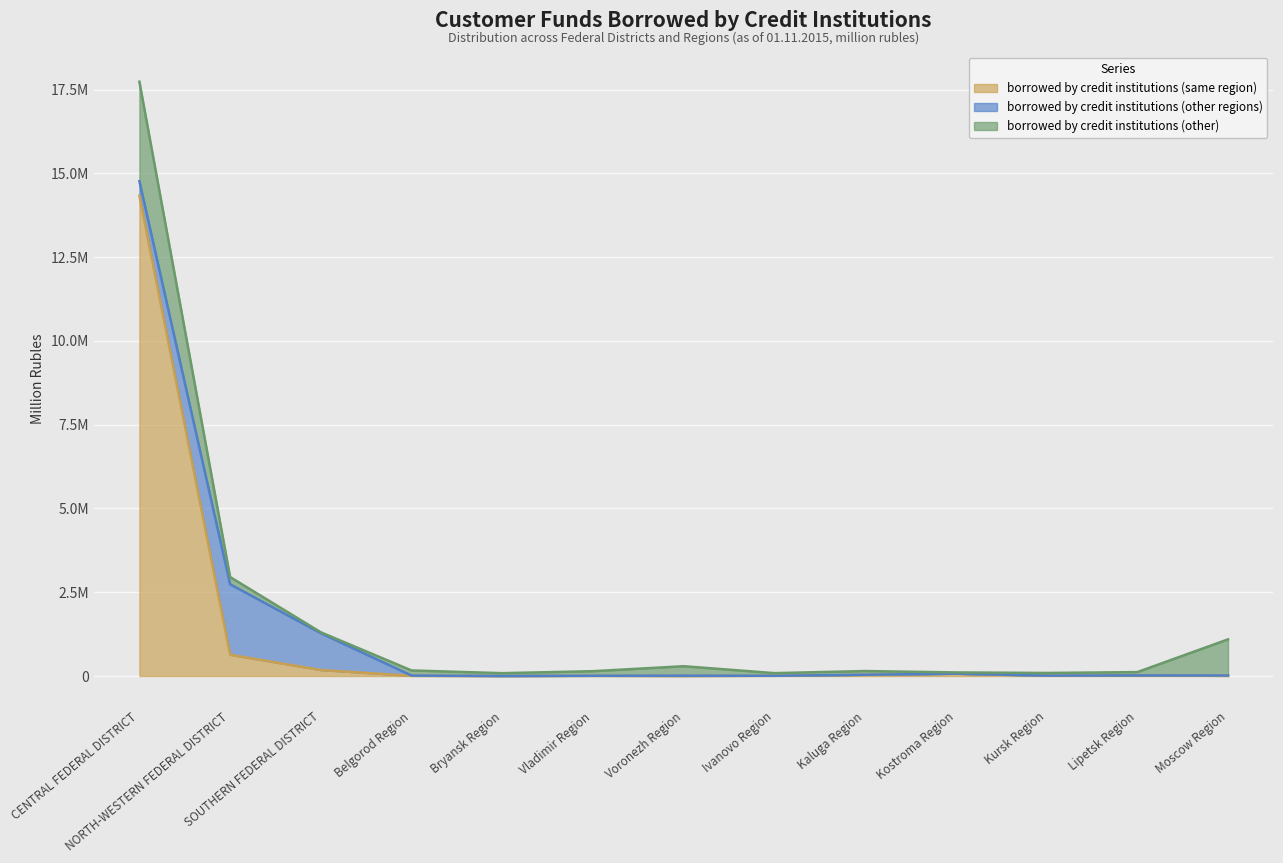

Which series has the largest total across all categories?

borrowed by credit institutions (same region)